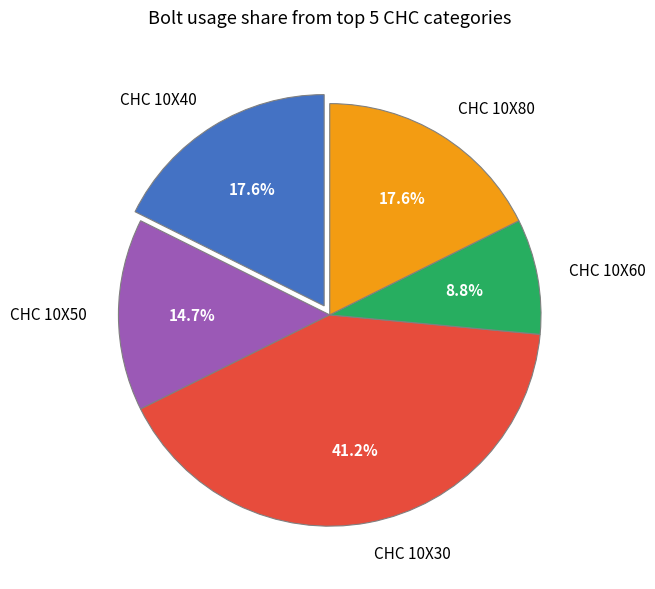

Does CHC 10X40 account for over 50% of the chart?

No